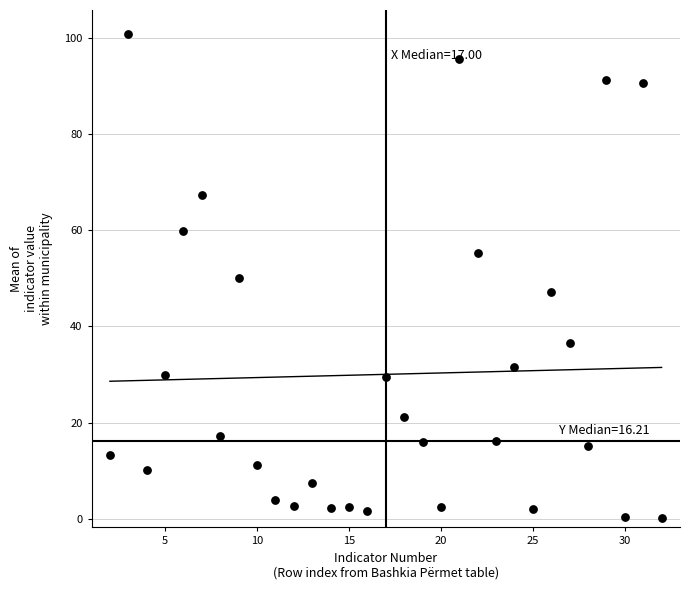

What is the range of Y values (max minus min)?

100.6